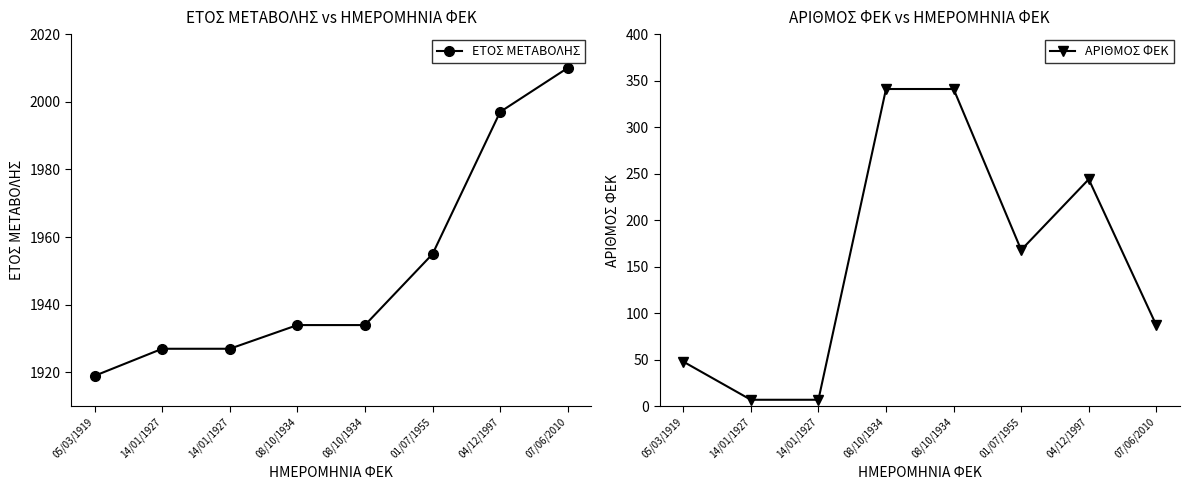

What is the difference between the highest and lowest values at 08/10/1934?

1593